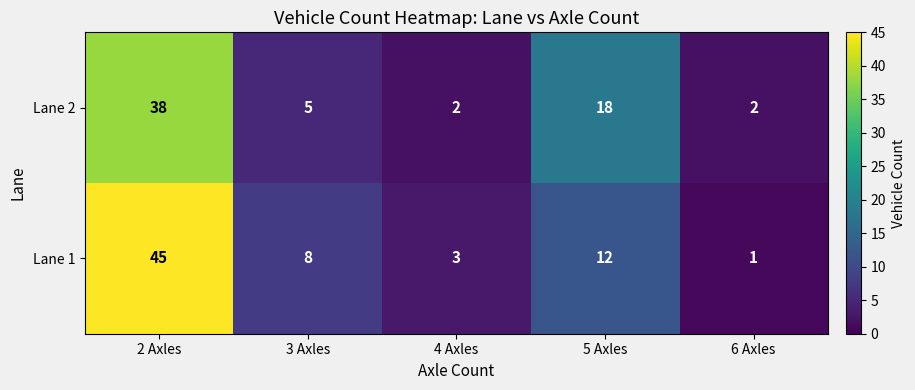

Reading left to right, list all the values displayed in this chart.

Lane 2: 2 Axles=38	3 Axles=5	4 Axles=2	5 Axles=18	6 Axles=2
Lane 1: 2 Axles=45	3 Axles=8	4 Axles=3	5 Axles=12	6 Axles=1